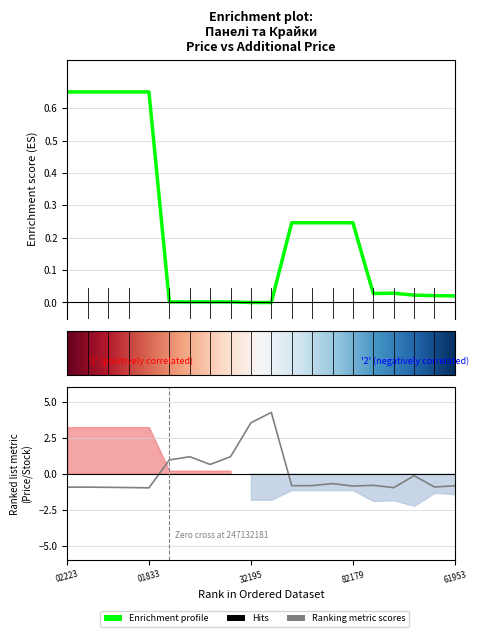

True or false: Ціна has a value of 0.0 at 283421953.

True